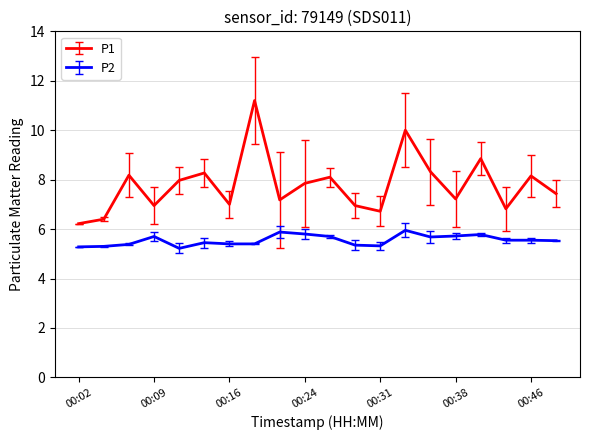

Which series has the largest total across all categories?

P1